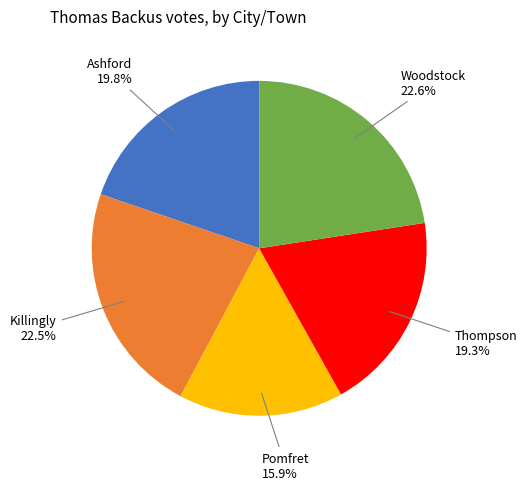

How many slices are in this pie chart?

5